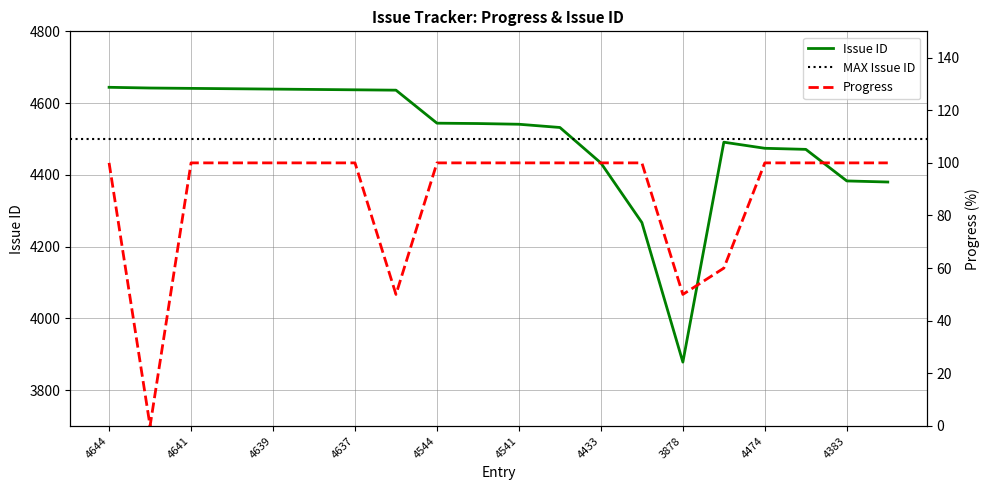

True or false: Progress has more than 1 interior local peaks.

False